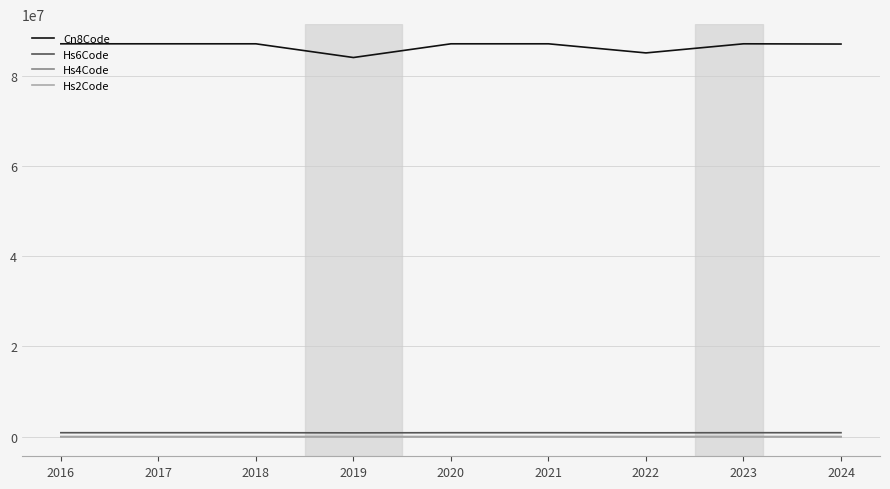

What is the difference between the maximum and minimum values in the Hs4Code series?

305